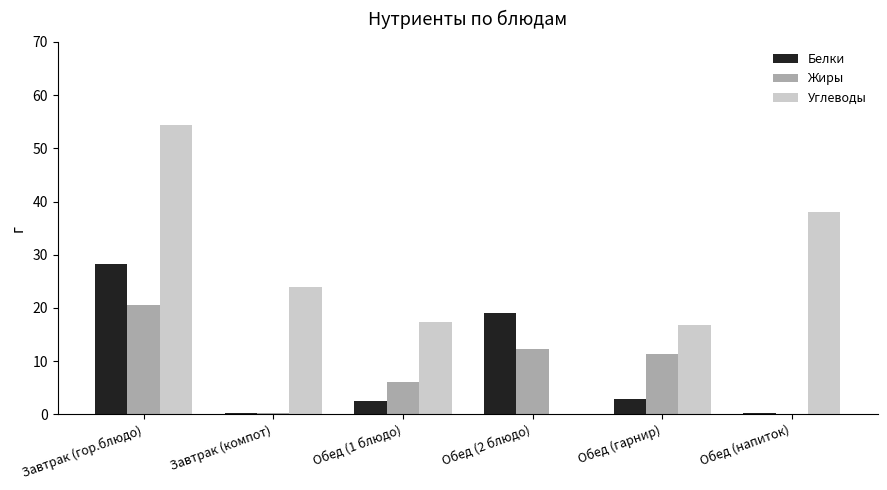

What is the total value across all series at Обед (1 блюдо)?

26.0